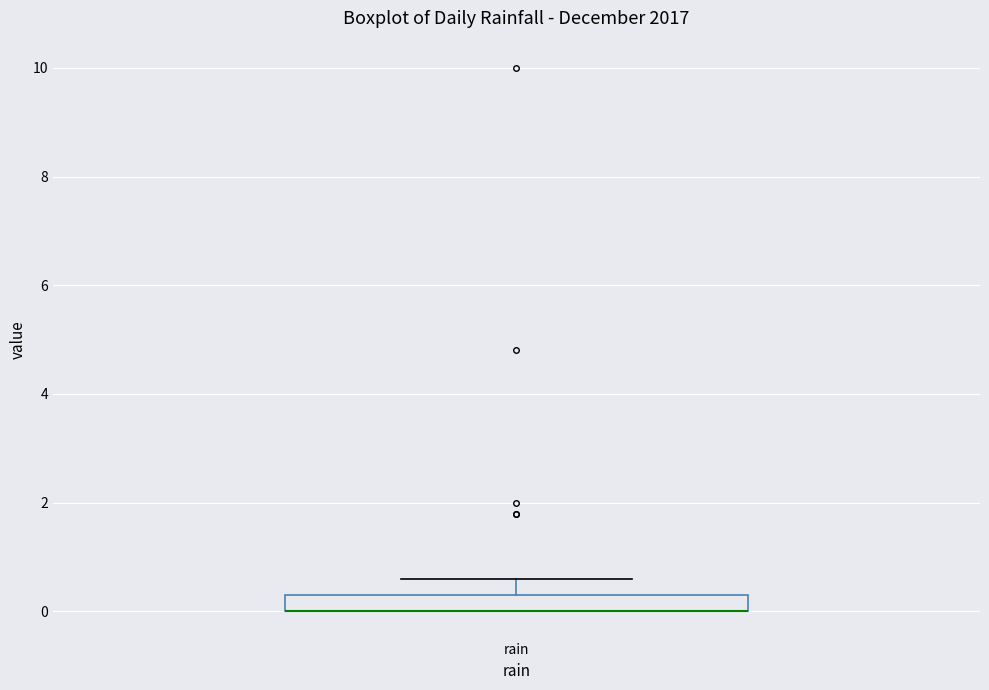

Where is the lower edge of the box for rain on the y-axis? The values are not printed on the chart, so give them approximately, as read against the axis.

0.0